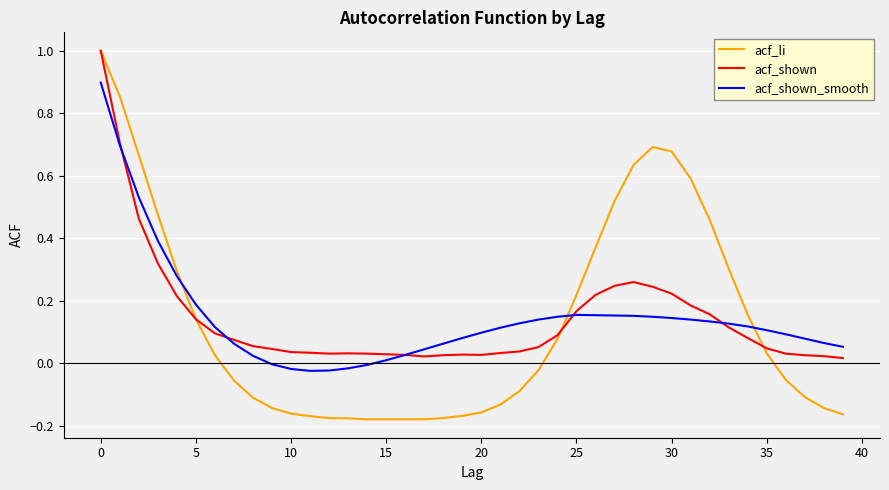

Which series has the widest spread of values?

acf_li